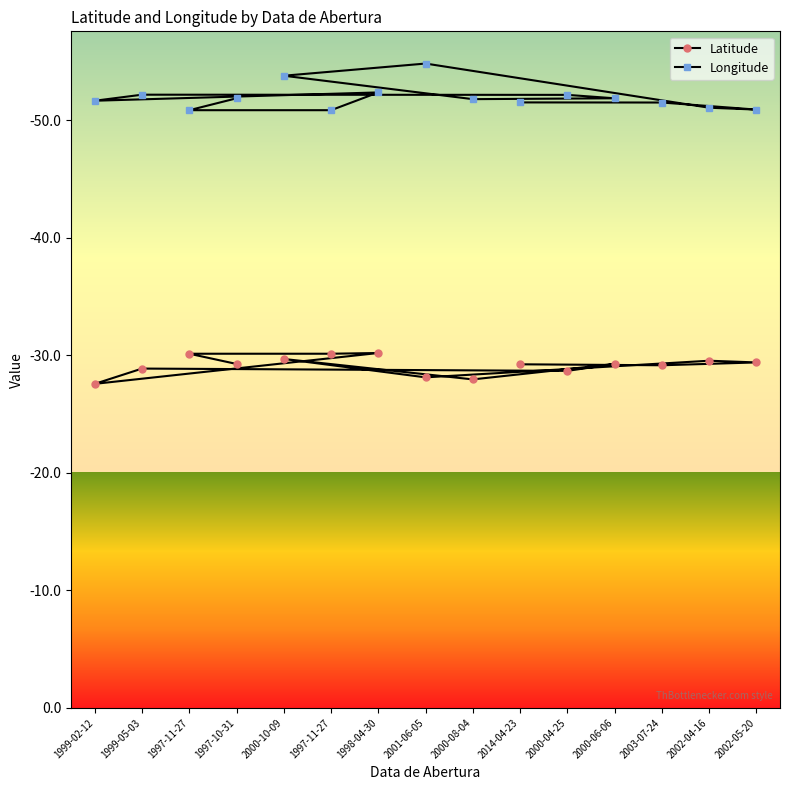

What is the spread (max minus min) of values at 2001-06-05?

26.7